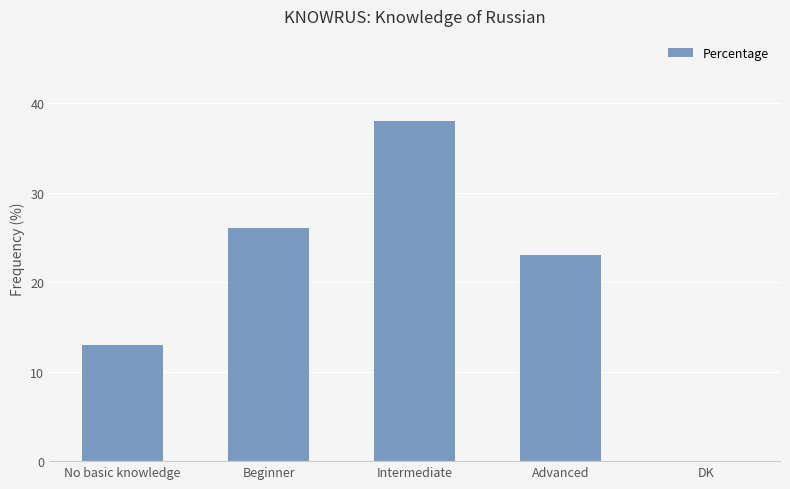

What is the change in value from No basic knowledge to Intermediate?

+25